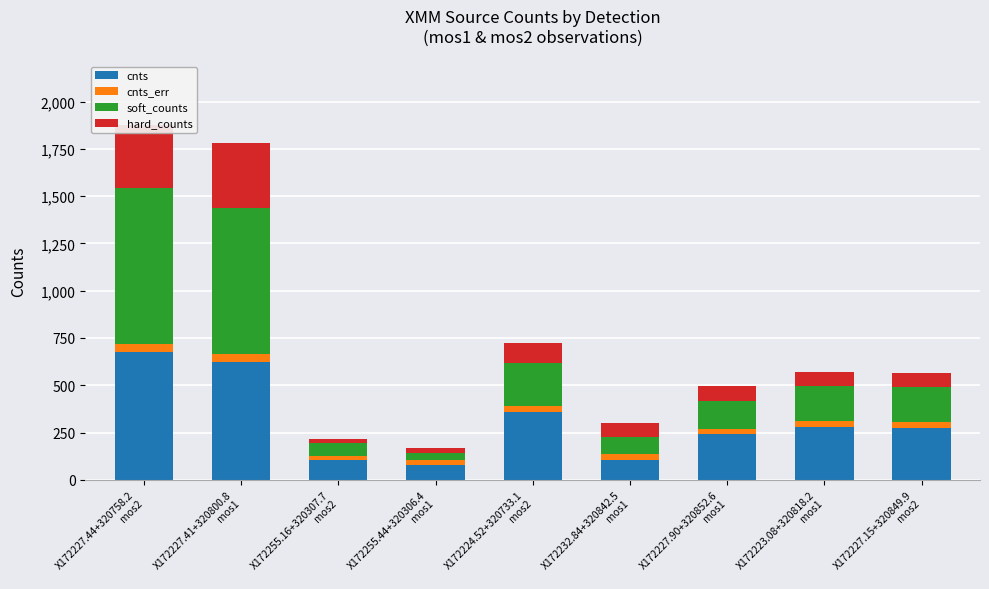

What is the highest value of the cnts series?

675.2